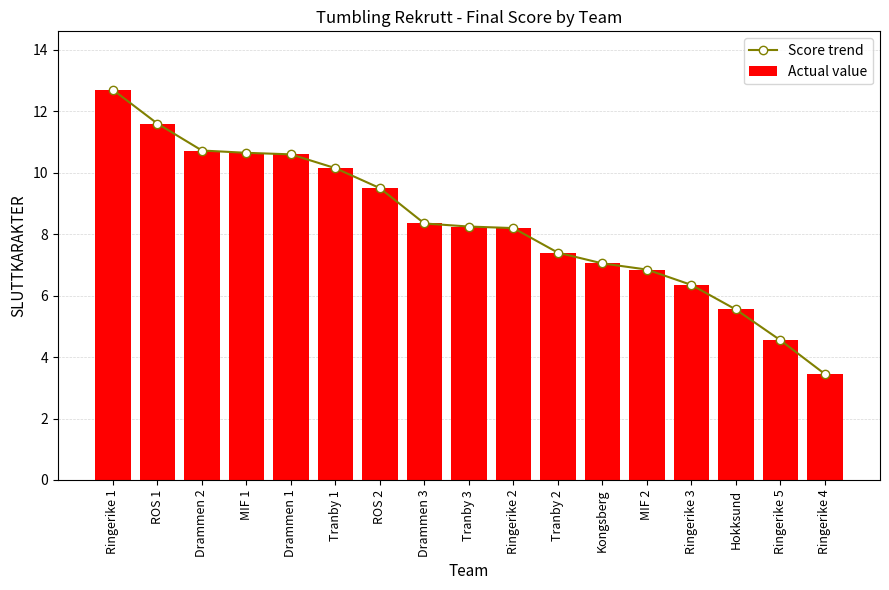

Reading left to right, list all the values displayed in this chart.

Score trend: Ringerike 1=12.7	ROS 1=11.6	Drammen 2=10.7	MIF 1=10.7	Drammen 1=10.6	Tranby 1=10.2	ROS 2=9.5	Drammen 3=8.3	Tranby 3=8.2	Ringerike 2=8.2	Tranby 2=7.4	Kongsberg=7.0	MIF 2=6.8	Ringerike 3=6.3	Hokksund=5.5	Ringerike 5=4.5	Ringerike 4=3.5
Actual value: Ringerike 1=12.7	ROS 1=11.6	Drammen 2=10.7	MIF 1=10.7	Drammen 1=10.6	Tranby 1=10.2	ROS 2=9.5	Drammen 3=8.3	Tranby 3=8.2	Ringerike 2=8.2	Tranby 2=7.4	Kongsberg=7.0	MIF 2=6.8	Ringerike 3=6.3	Hokksund=5.5	Ringerike 5=4.5	Ringerike 4=3.5